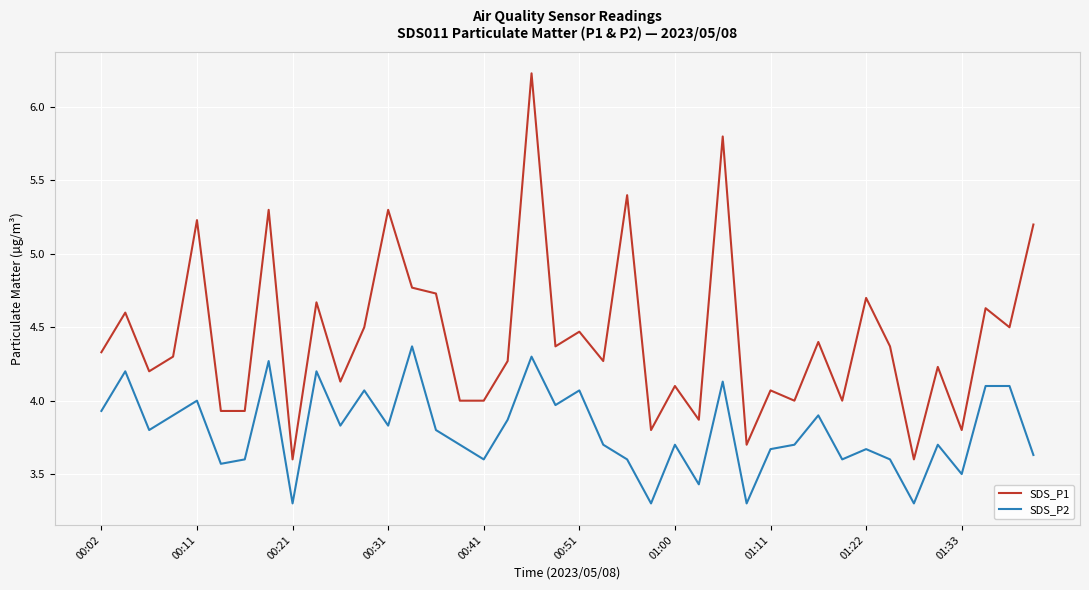

Which series has the widest spread of values?

SDS_P1